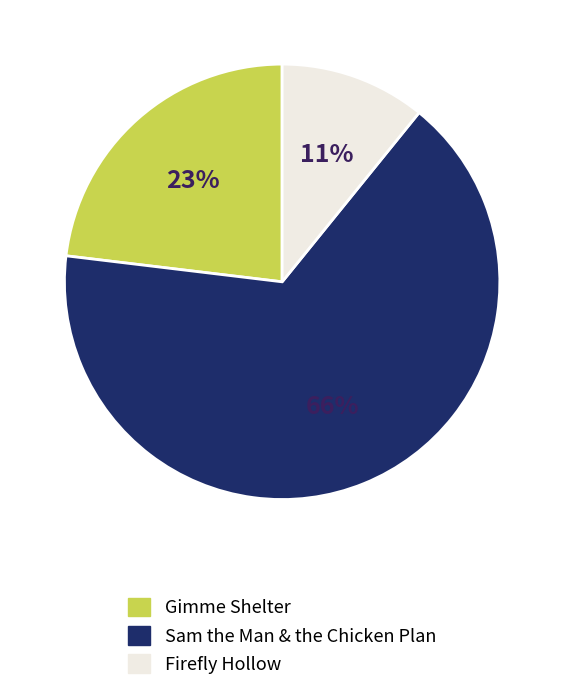

Is there any slice that represents more than half of the pie?

Yes